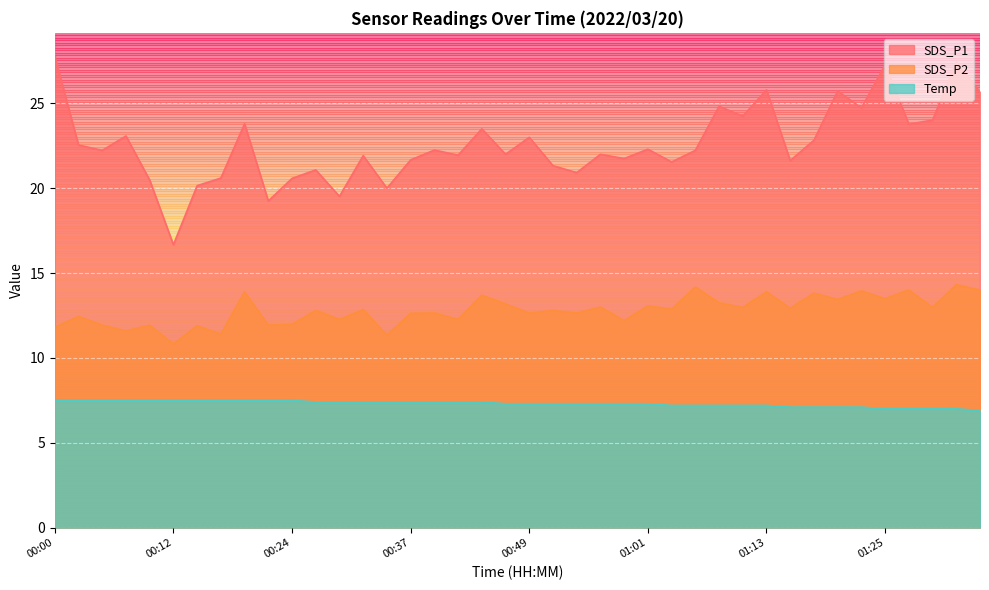

The value of SDS_P1 at 00:54 is 8.8. True or false?

False